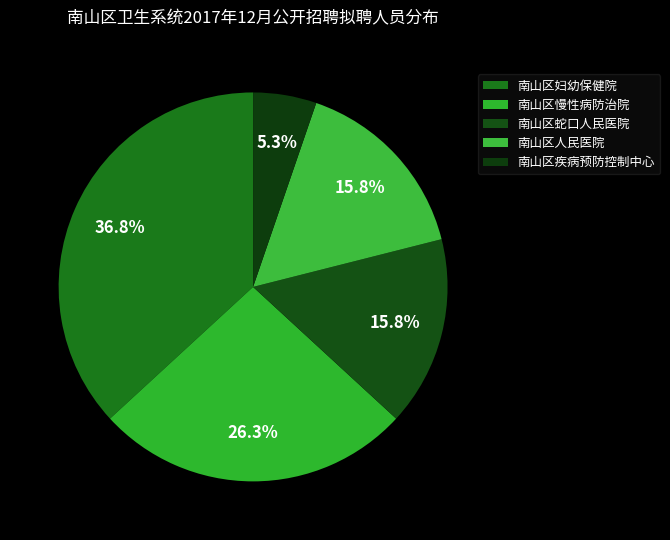

To the nearest percent, what is the difference between the largest and smallest slice percentages?

32%